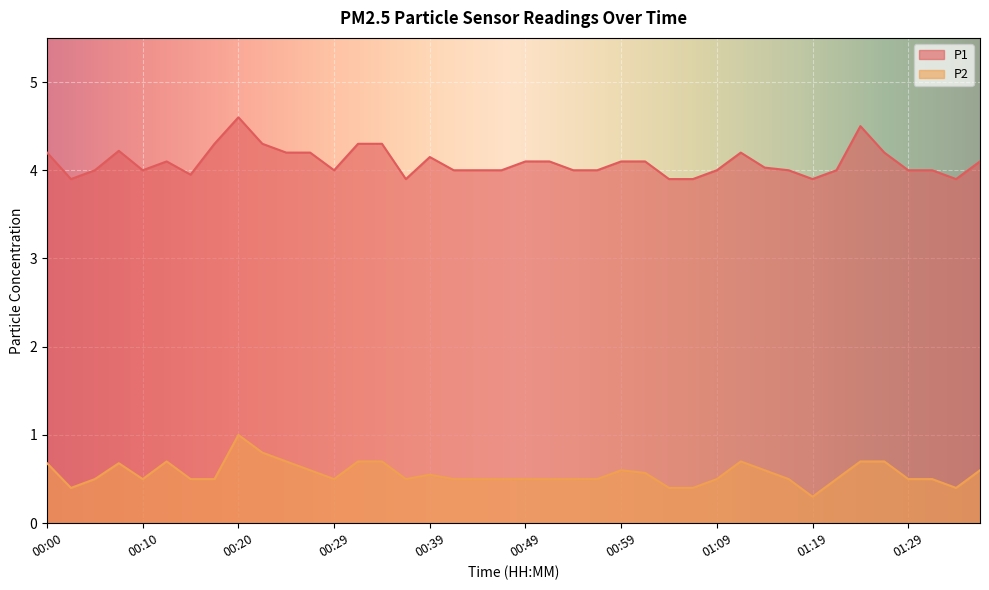

What is the sum of the P2 values at 00:25 and 00:10?

1.2